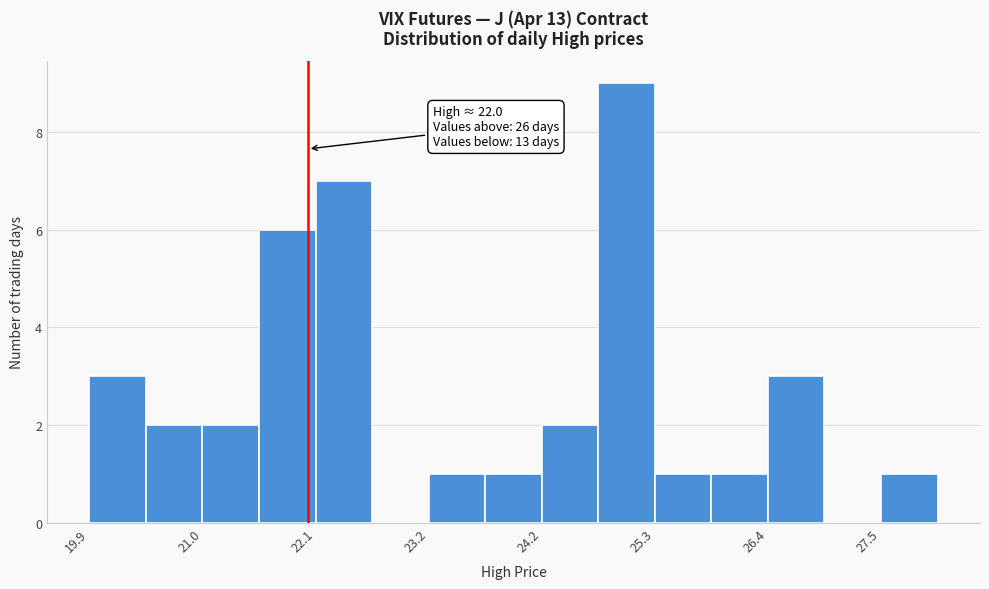

Read against the x-axis, roughly where is the centre of the tallest bar?

25.0